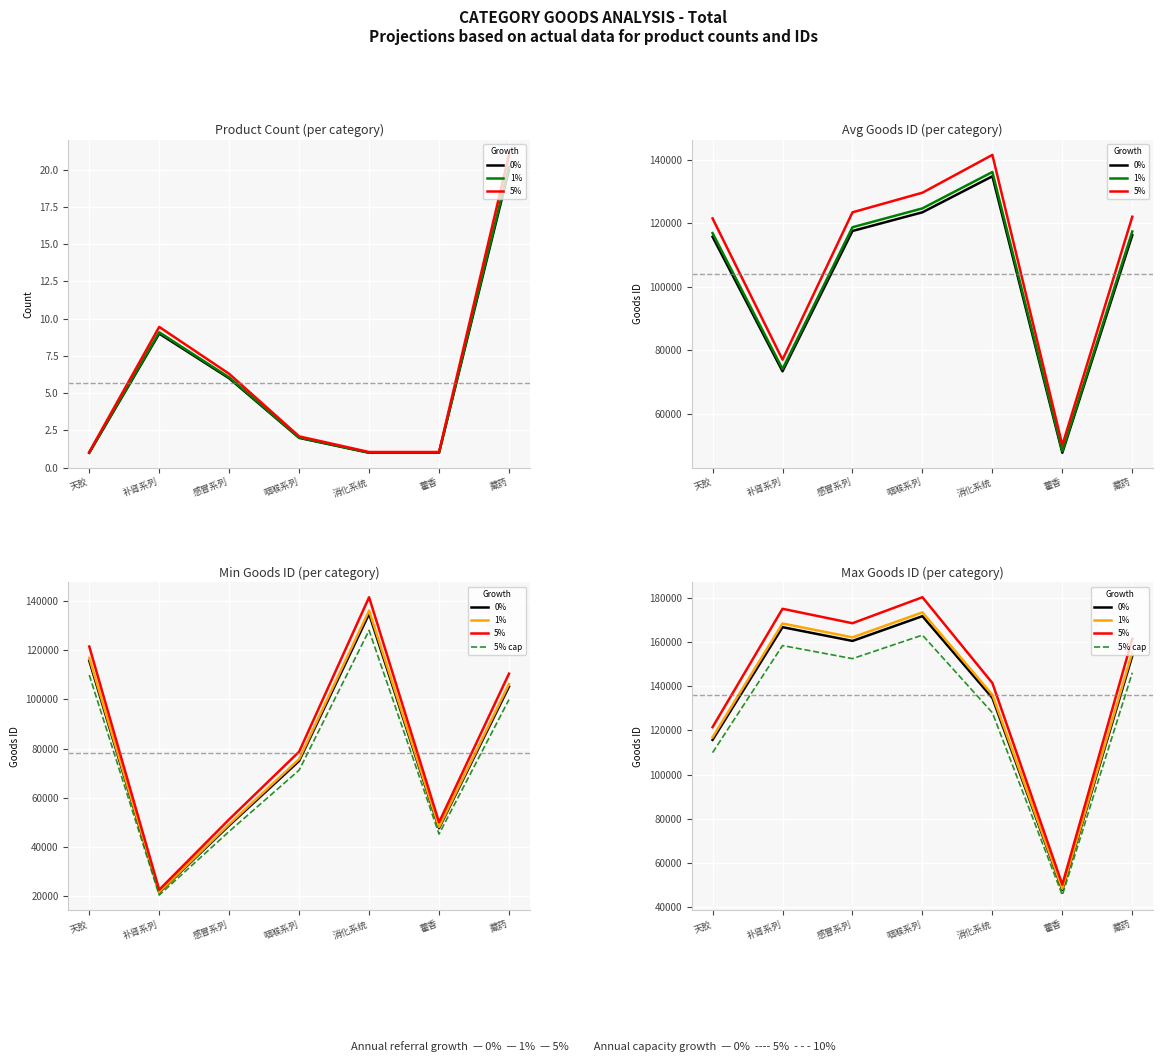

At 藏药, list the series in order from largest to smallest.

5%, 1%, 0%, 5% cap